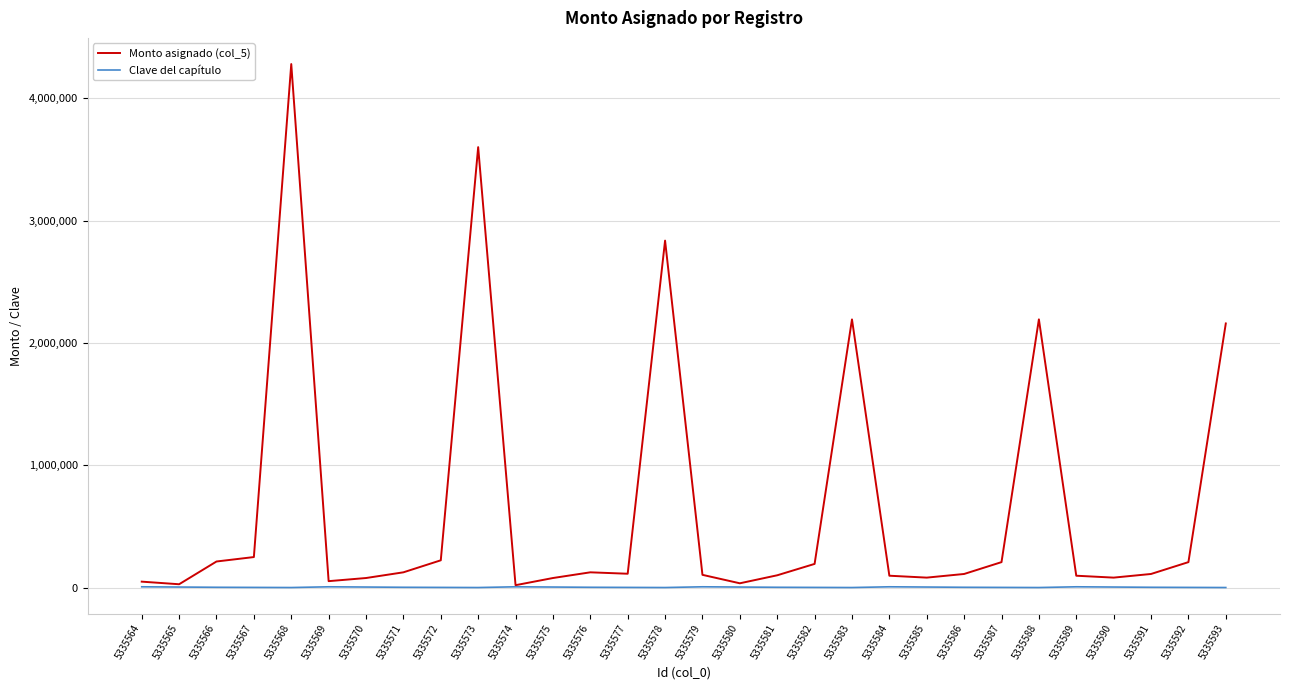

What is the greatest value displayed?

4279450.4